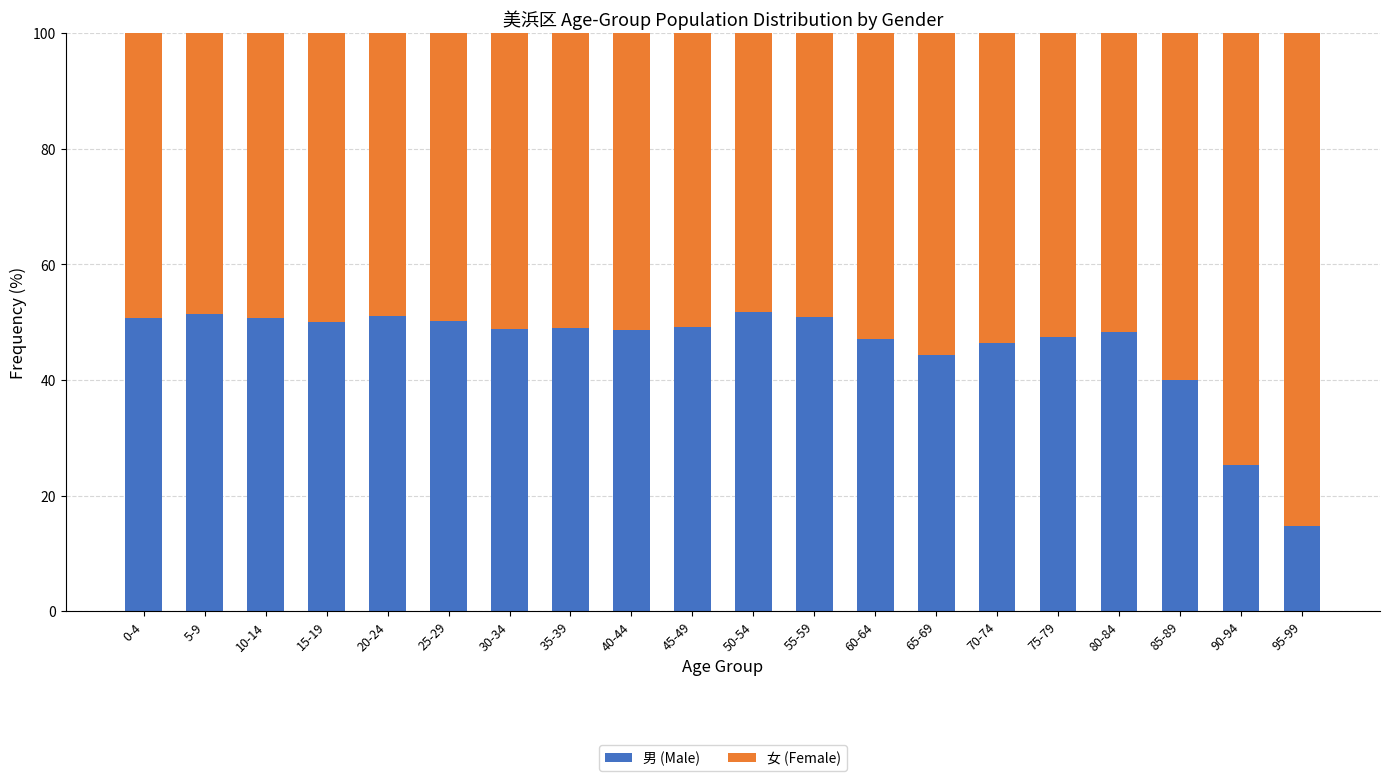

Does the chart contain stacked bars?

Yes